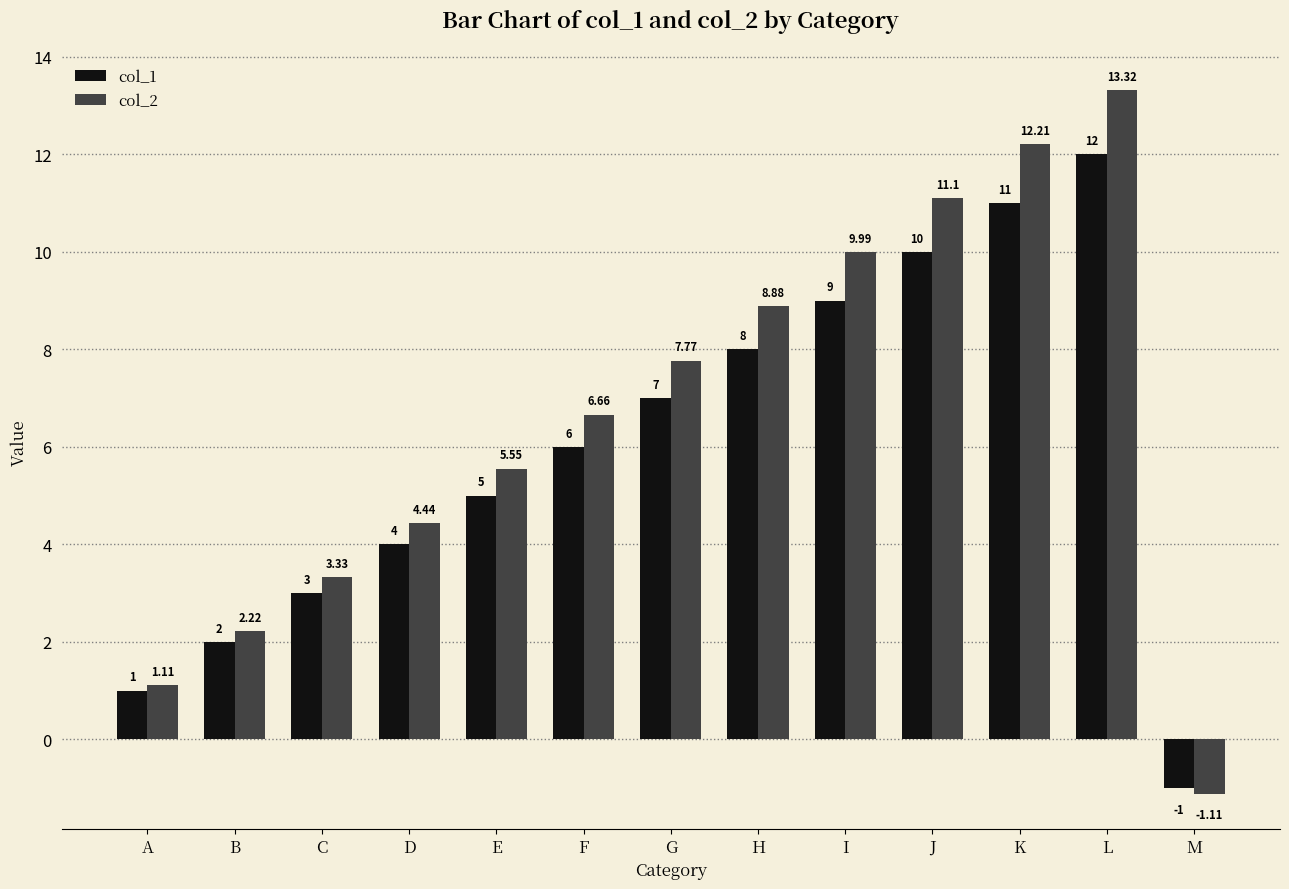

What is the sum of the col_2 values at C and I?

13.3